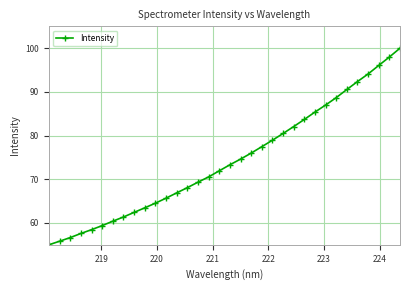

Is this an area chart (filled region under the line)?

No